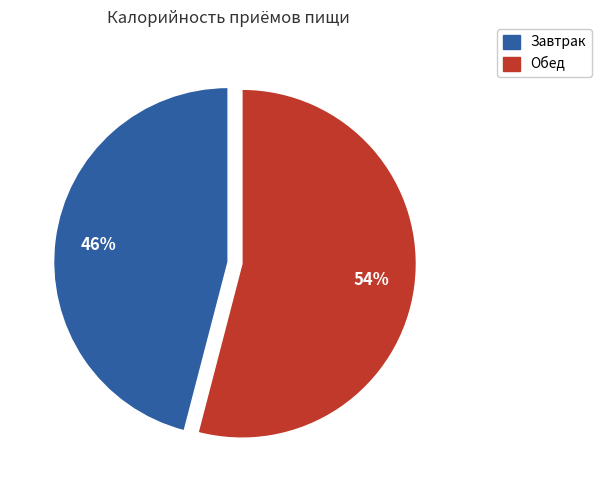

Combined, do Обед and Завтрак account for over 50%?

Yes